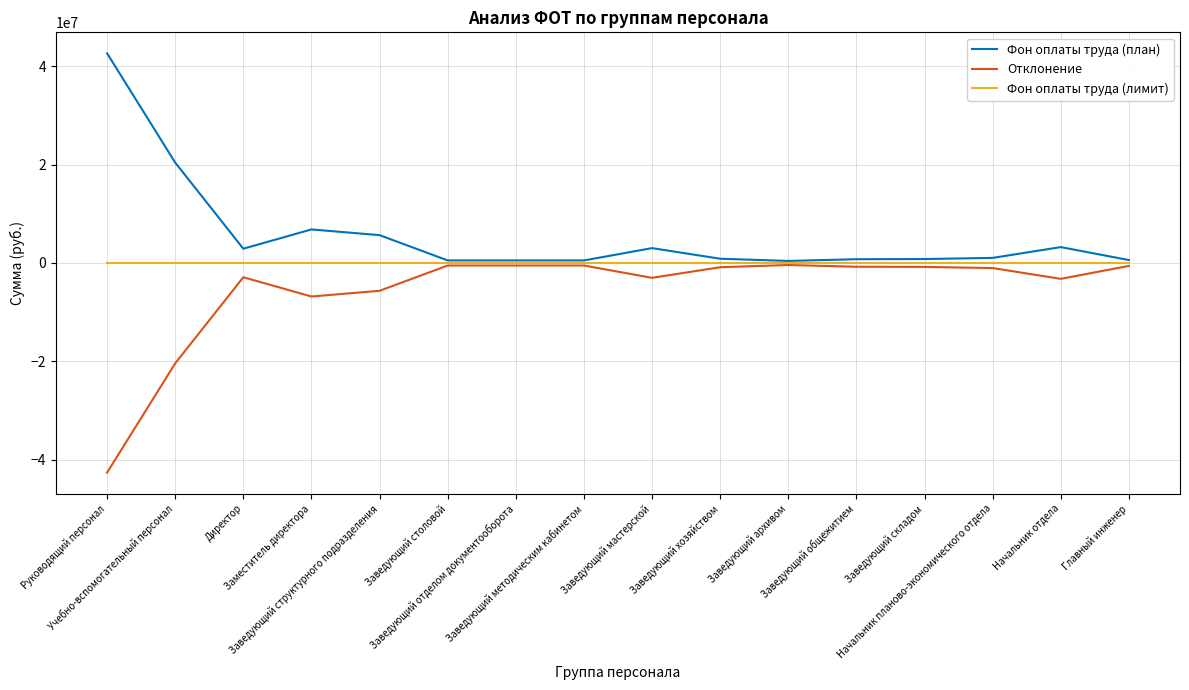

True or false: Отклонение has a value of -42670751.5 at Руководящий персонал.

True